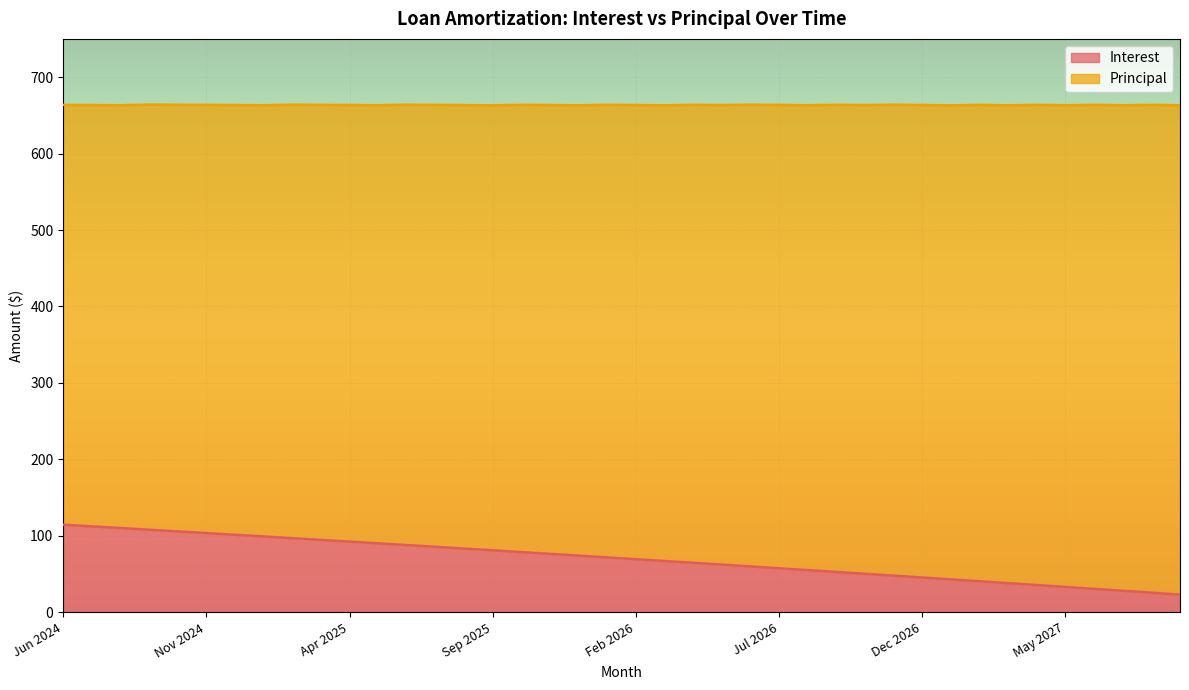

At which label is the value closest to 68?

Mar 2026